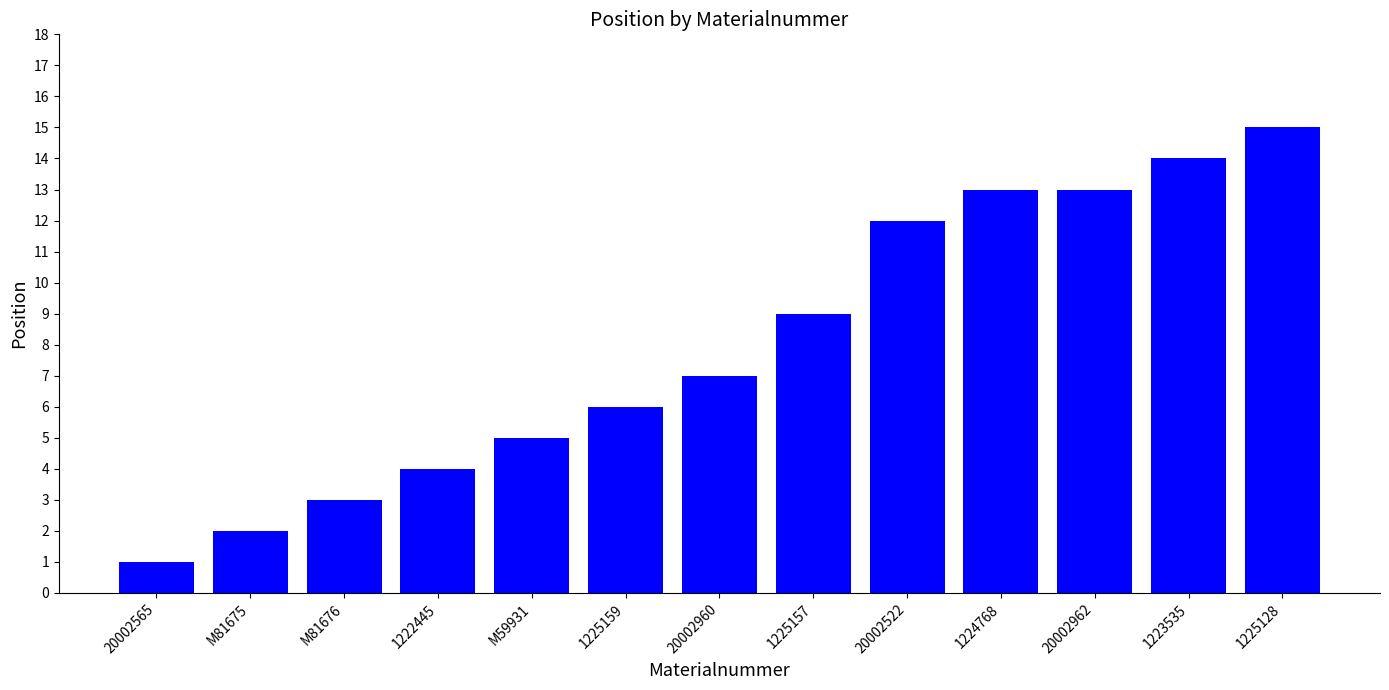

What is the difference between the second highest and minimum values?

13